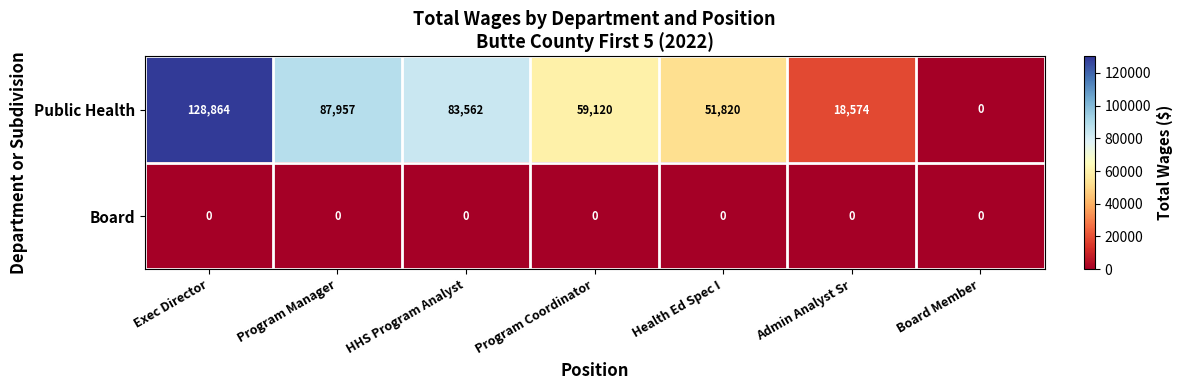

How many positive values does the Public Health series have?

6